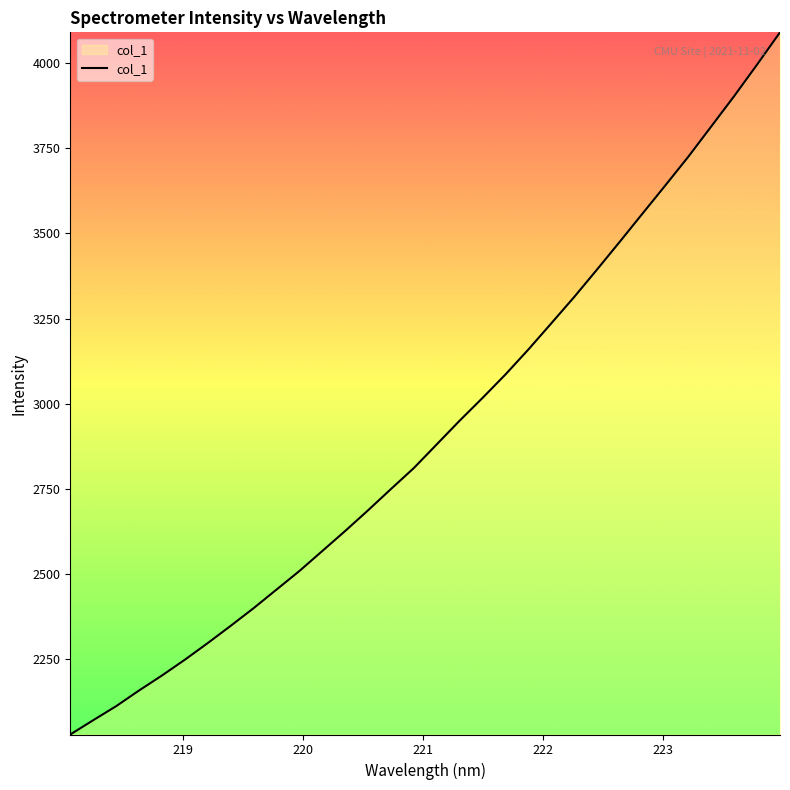

What is the minimum value shown in the chart?

2029.5